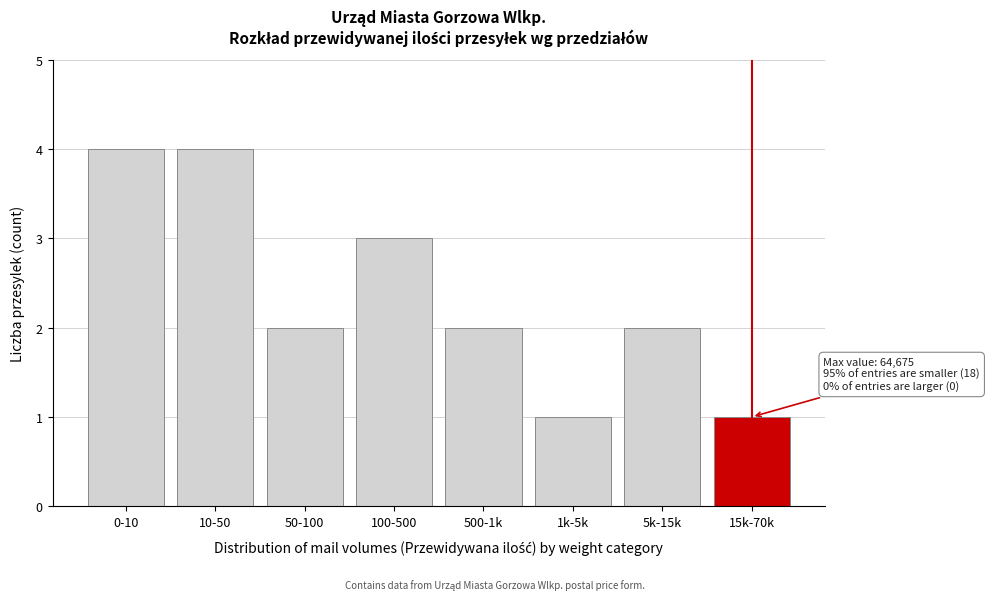

Reading left to right, list all the values displayed in this chart.

0-10=4	10-50=4	50-100=2	100-500=3	500-1k=2	1k-5k=1	5k-15k=2	15k-70k=1